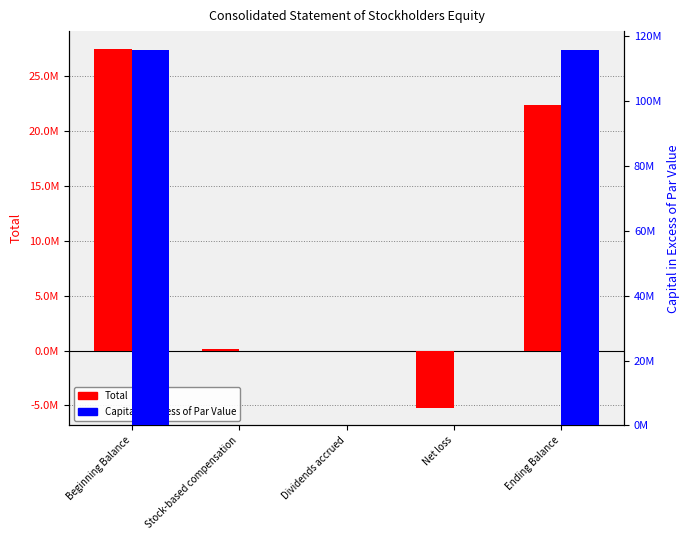

At which label does Capital in Excess of Par Value first exceed 139133?

Beginning Balance